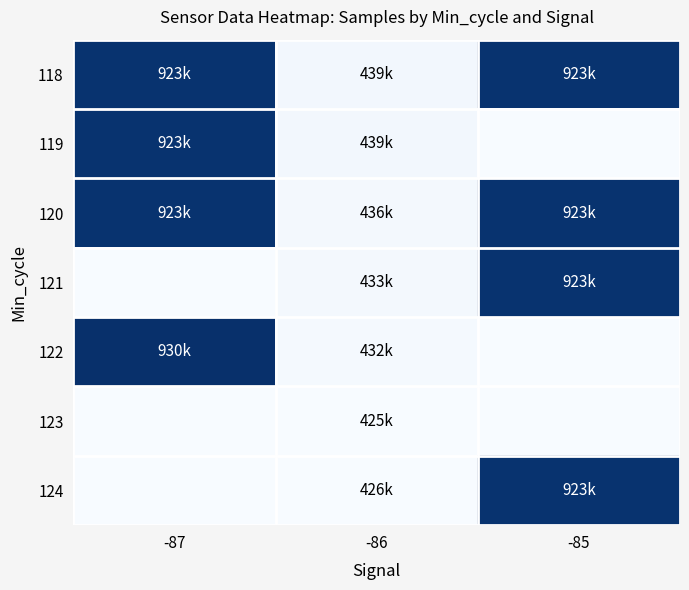

Which label corresponds to the largest value in the chart?

-87